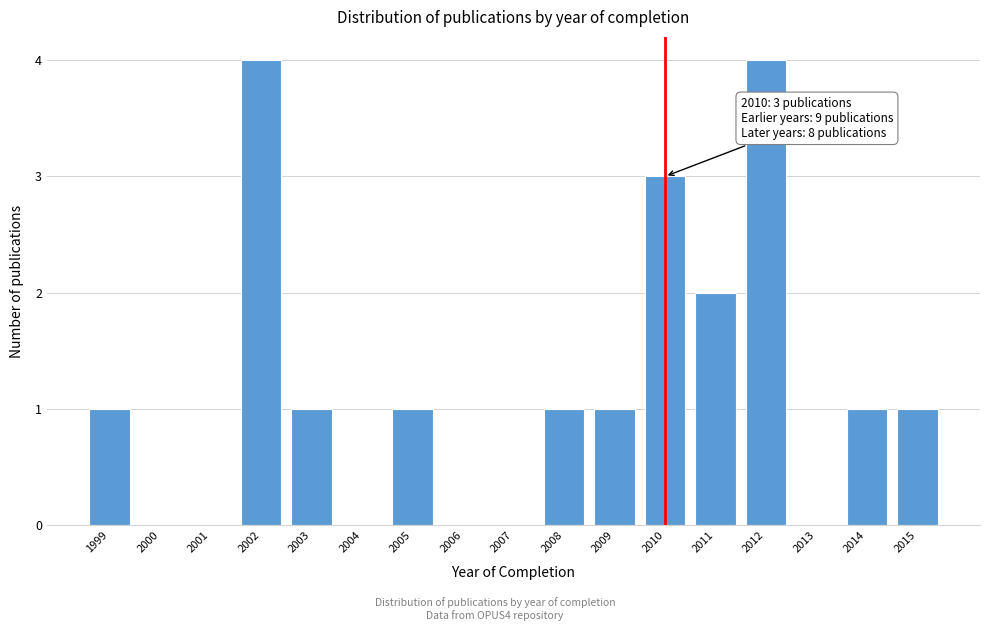

Reading left to right, transcribe all the data shown in this chart.

1999=1	2000=0	2001=0	2002=4	2003=1	2004=0	2005=1	2006=0	2007=0	2008=1	2009=1	2010=3	2011=2	2012=4	2013=0	2014=1	2015=1